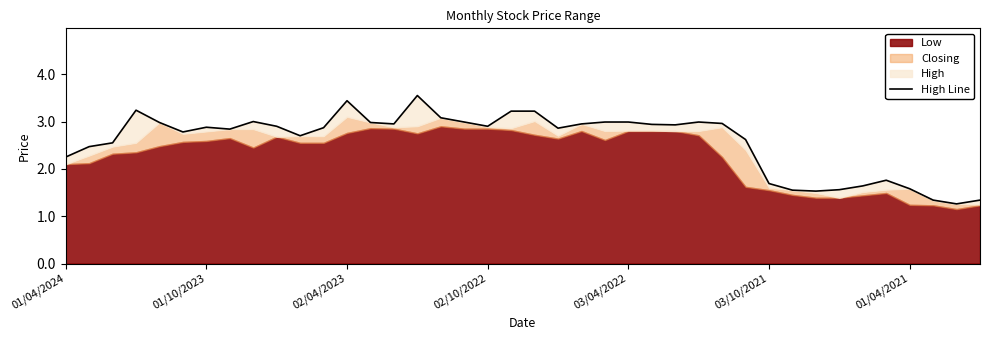

How many interior local peaks (higher than both neighbors) does the data have?

7